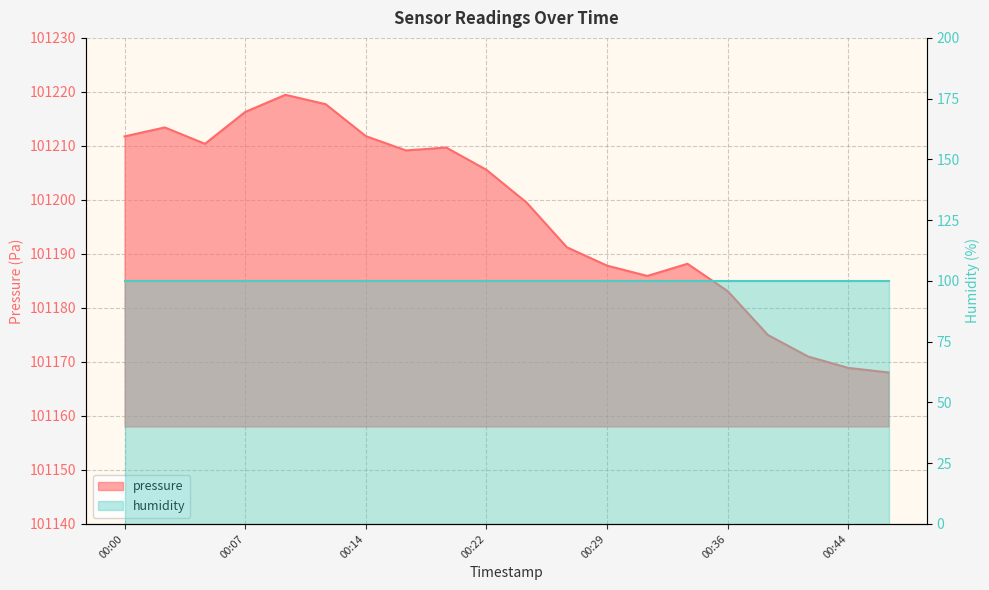

What is the change in value from 00:36 to 00:39?

-8.1